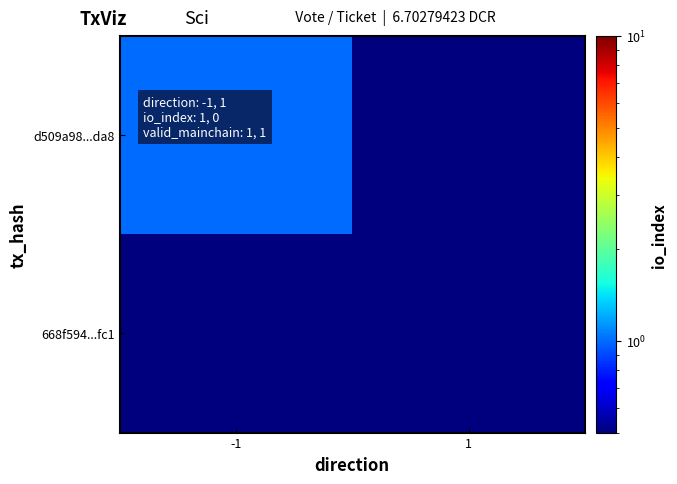

List the series in order of their overall mean, highest first.

d509a98...da8, 668f594...fc1